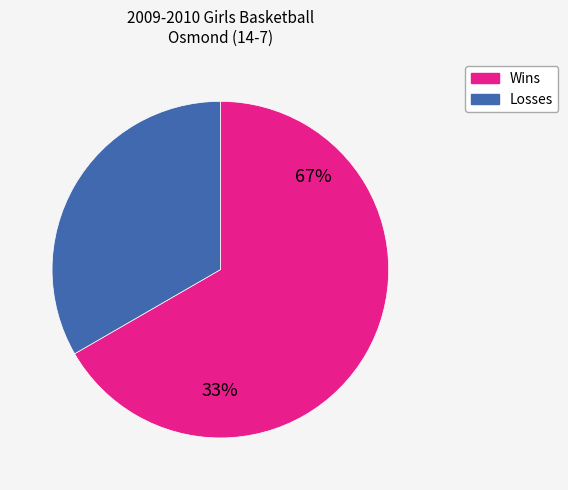

Do Losses and Wins together represent more than half of the pie?

Yes